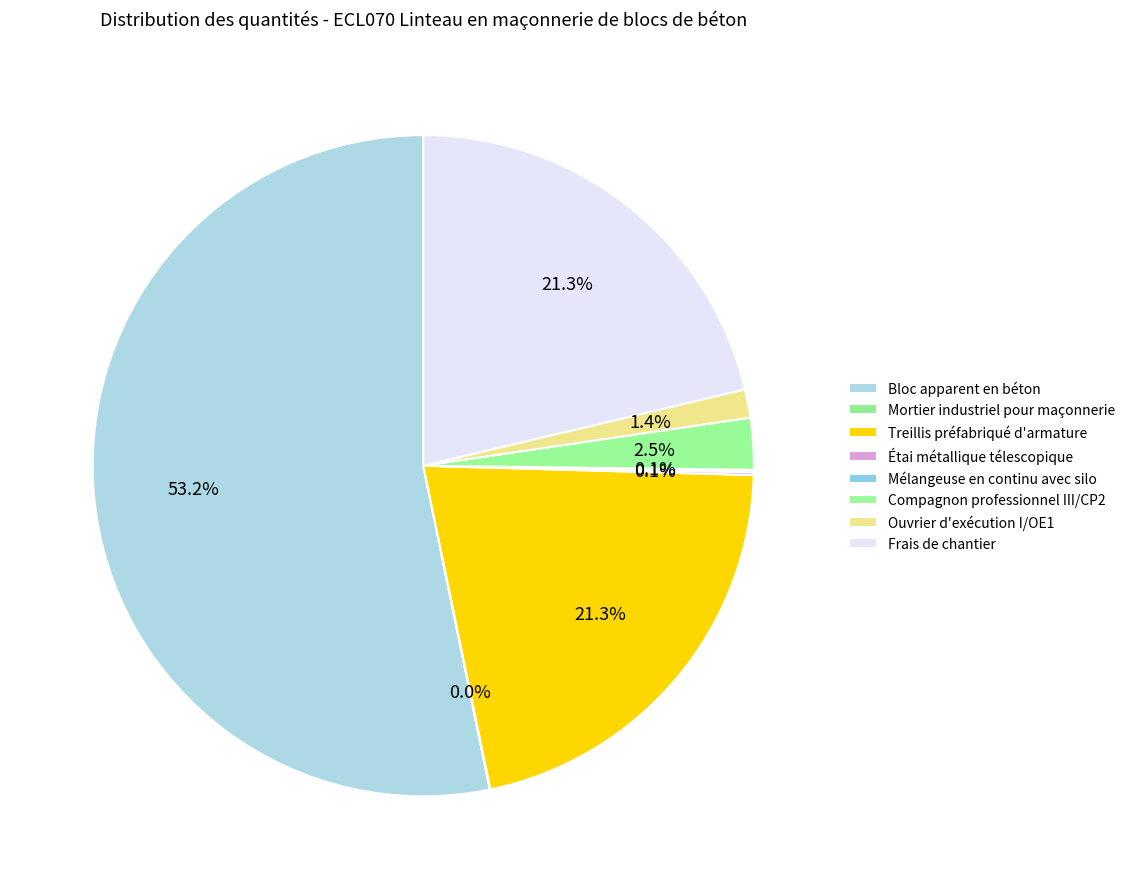

Count the number of slices in the pie.

8